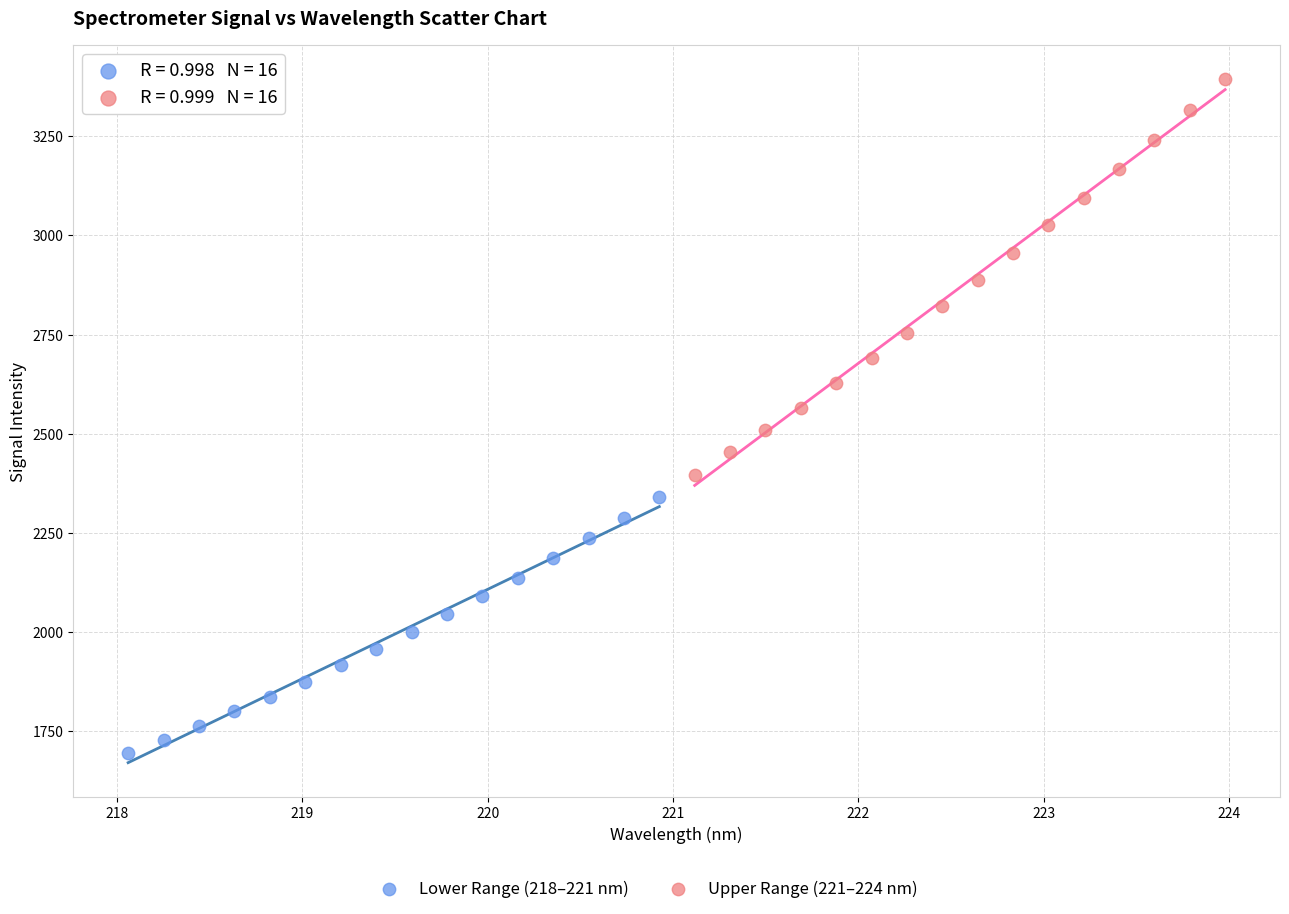

Which series reaches the maximum Y coordinate?

Upper Range (221–224 nm)